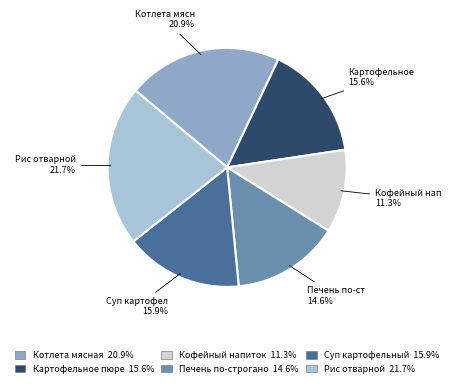

To the nearest percent, what is the difference between the largest and smallest slice percentages?

10%